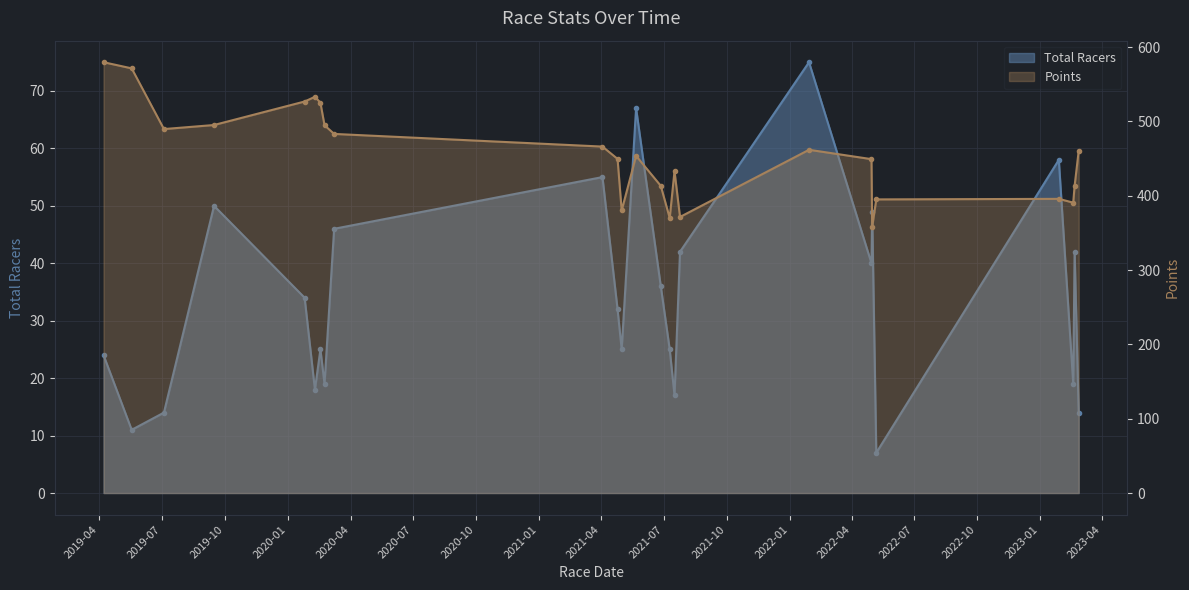

What is the difference between the second highest and second lowest values in the Points series?

201.4